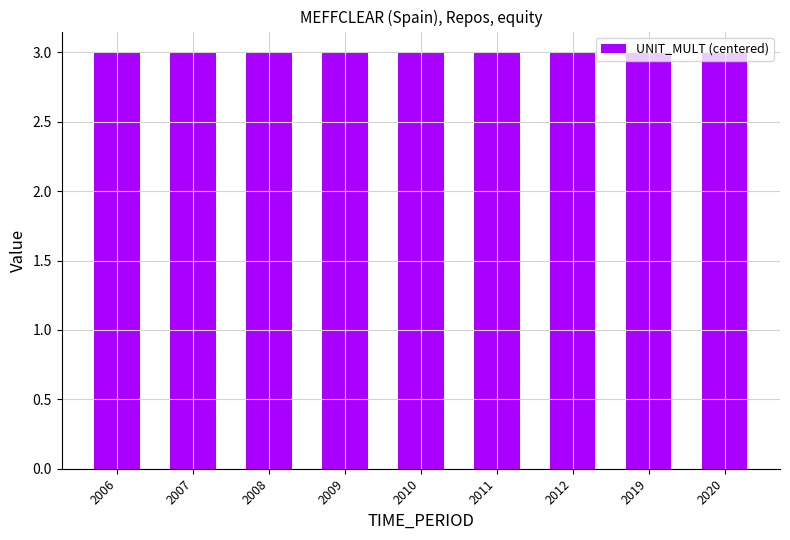

Does the chart contain stacked bars?

No